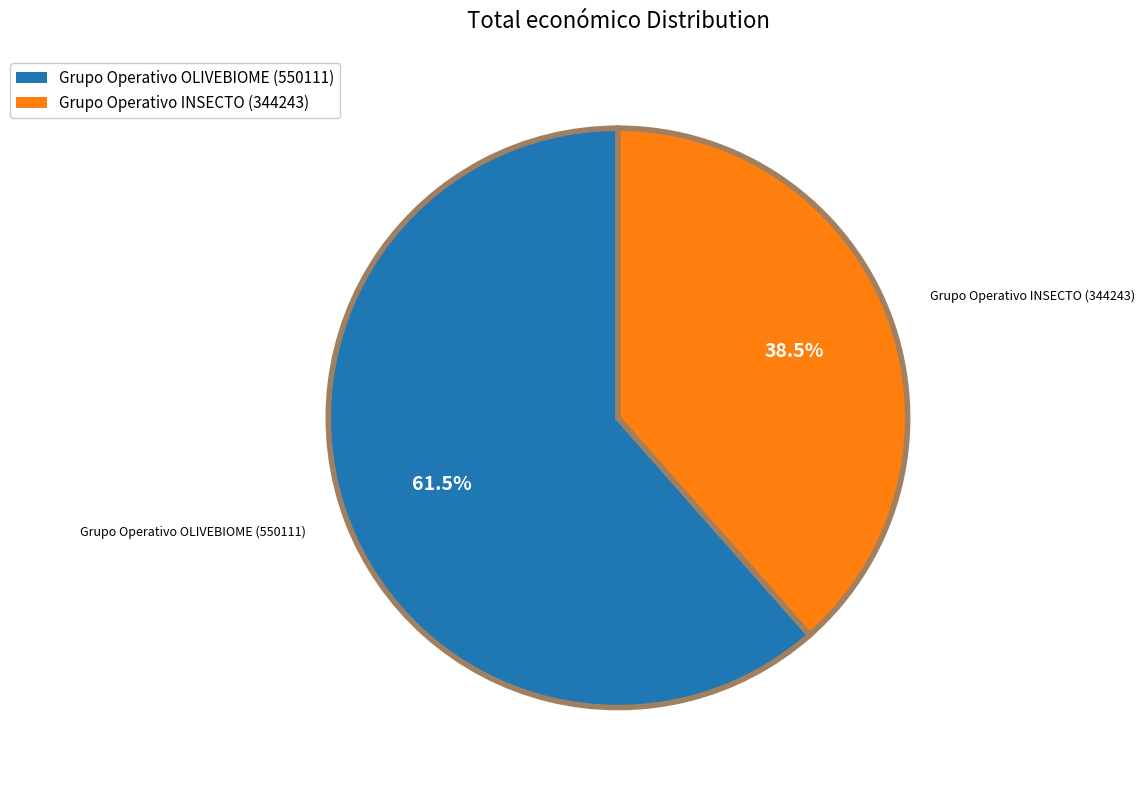

Does Grupo Operativo INSECTO (344243) represent more than half of the total?

No